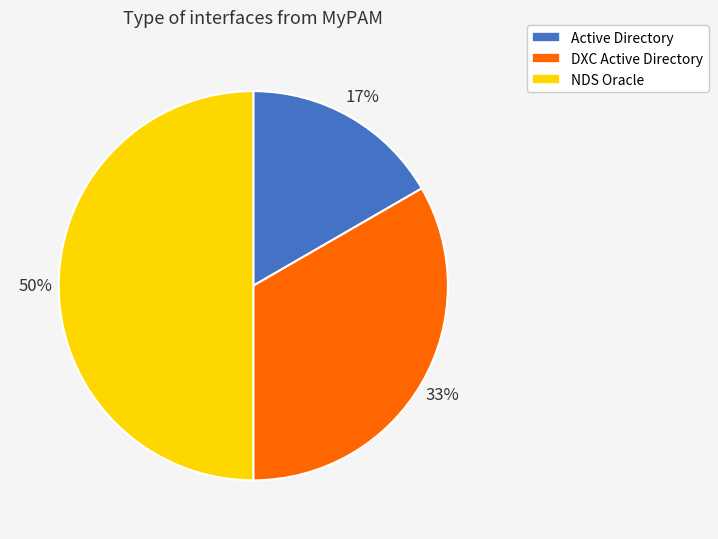

Rank the categories by value from highest to lowest.

NDS Oracle, DXC Active Directory, Active Directory